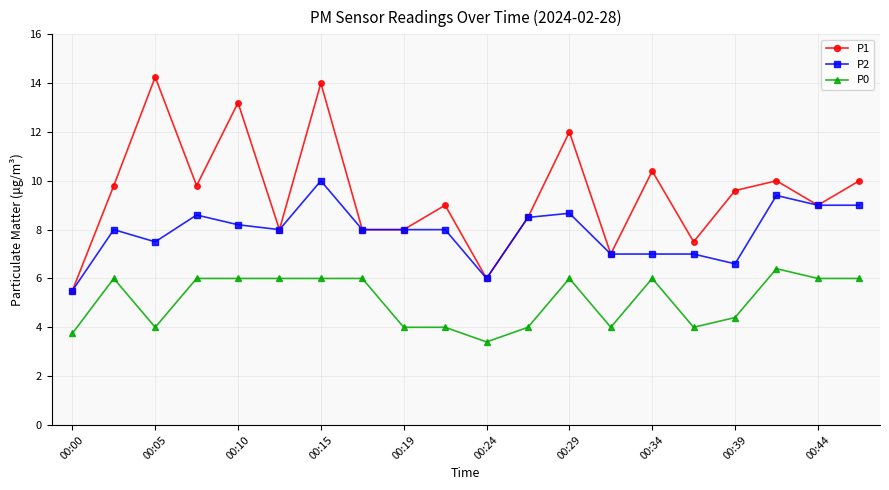

How many interior local peaks does the P1 series have?

7